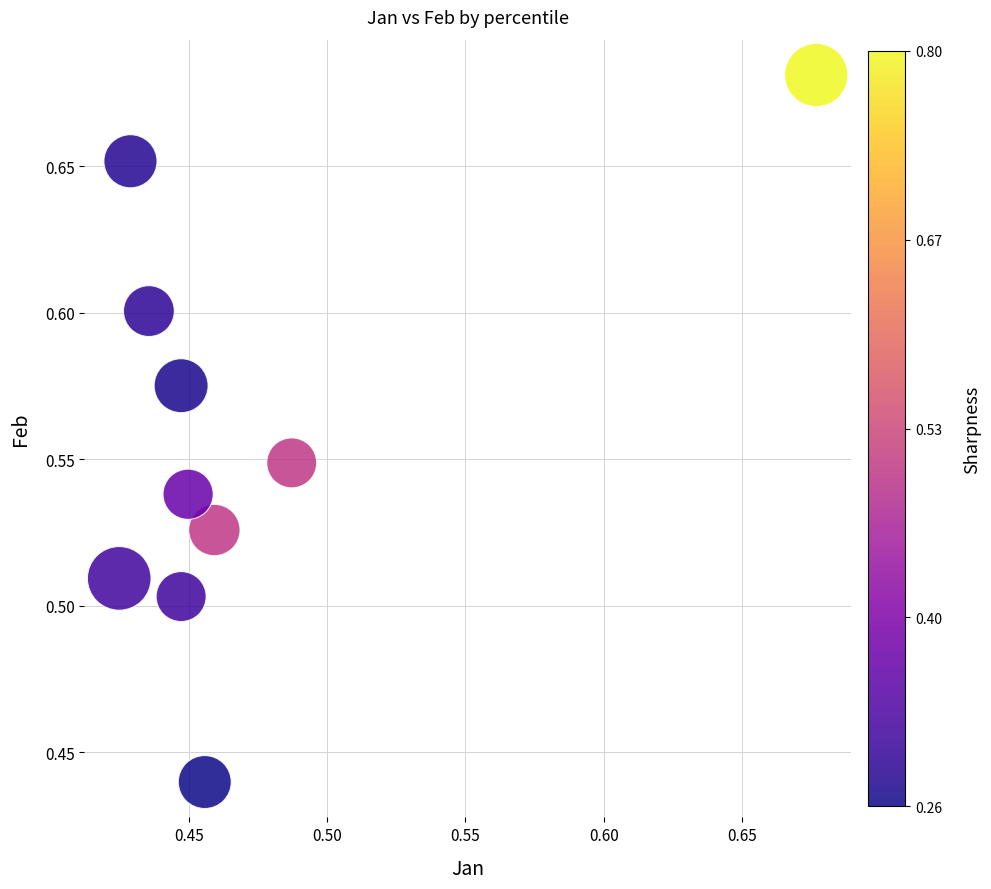

What is the range of X values (max minus min)?

0.3